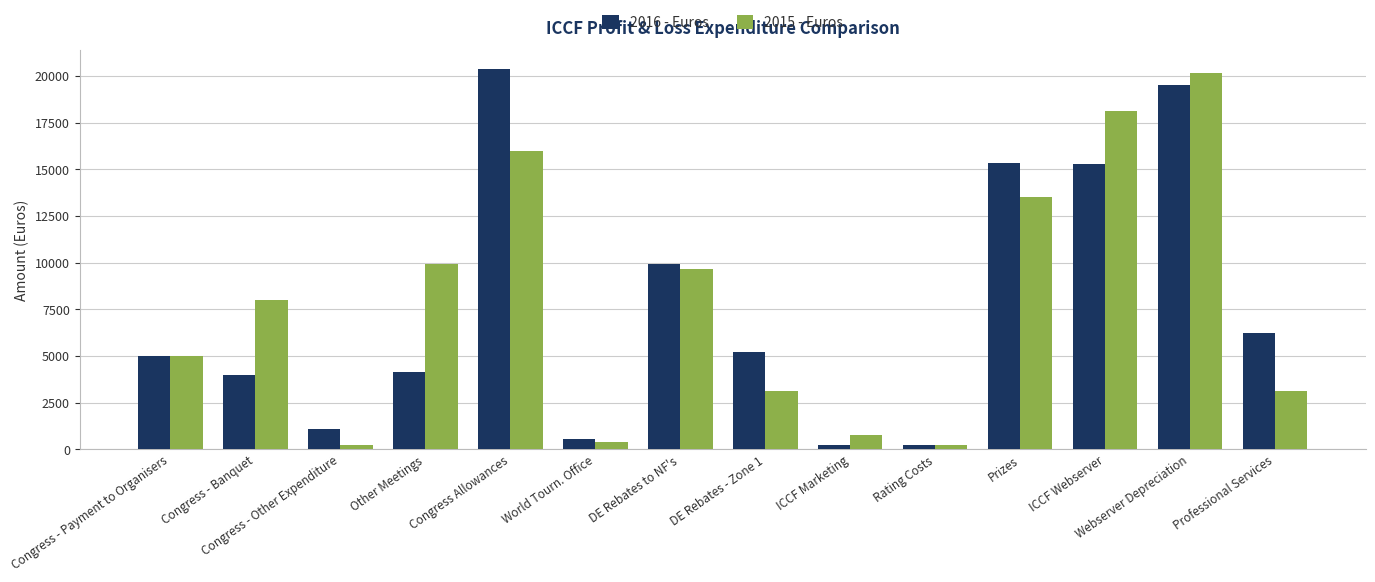

What is the value of the 2016 - Euros bar at the 14th from the left?

6208.5